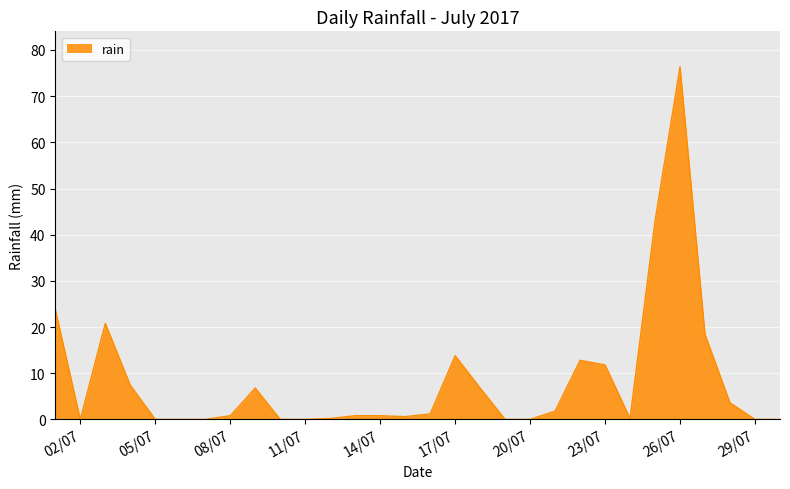

What is the maximum value shown in the chart?

76.4